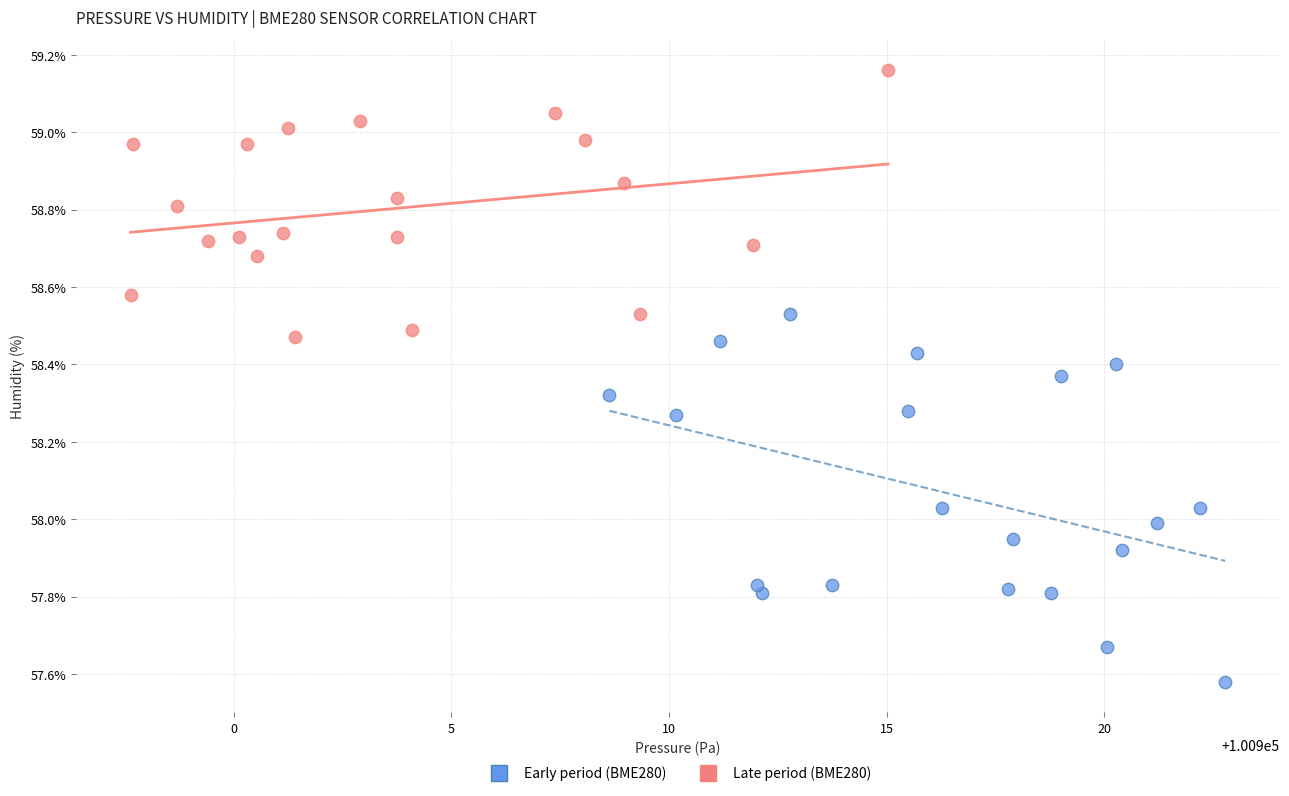

Which series has the widest spread of Y values?

Early period (BME280)